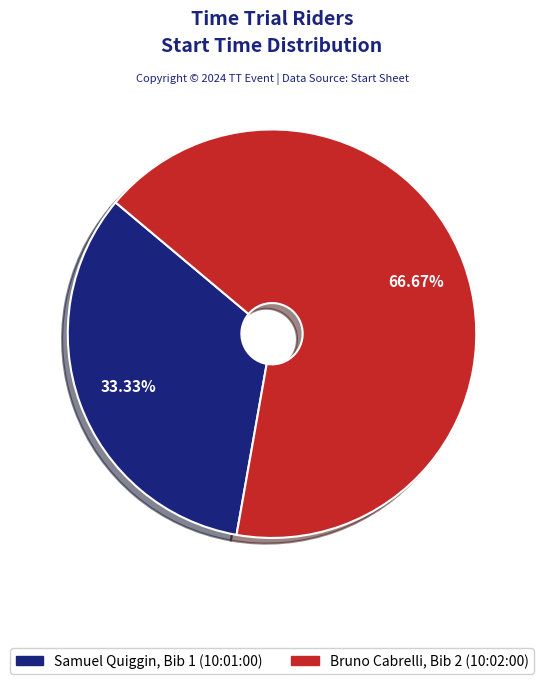

Which slice is the largest?

Bruno Cabrelli (10:02:00)